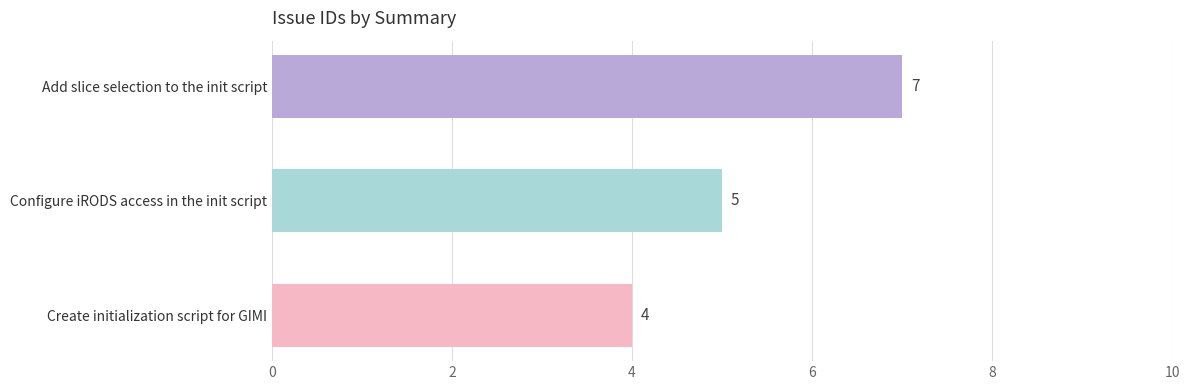

What is the minimum value shown in the chart?

4